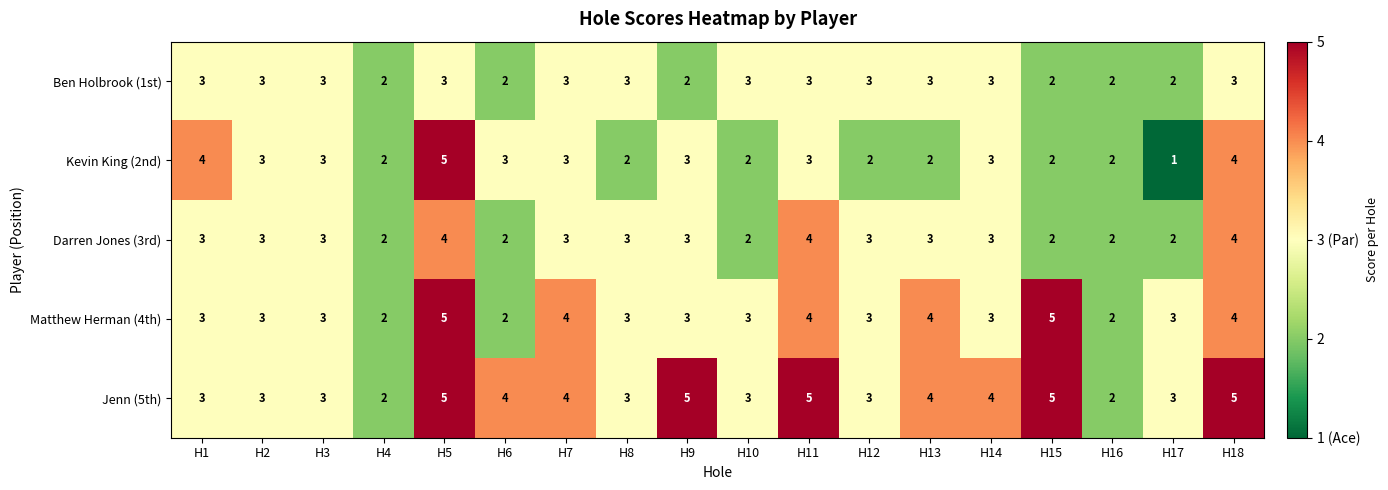

Which series has the largest total across all categories?

Jenn (5th)